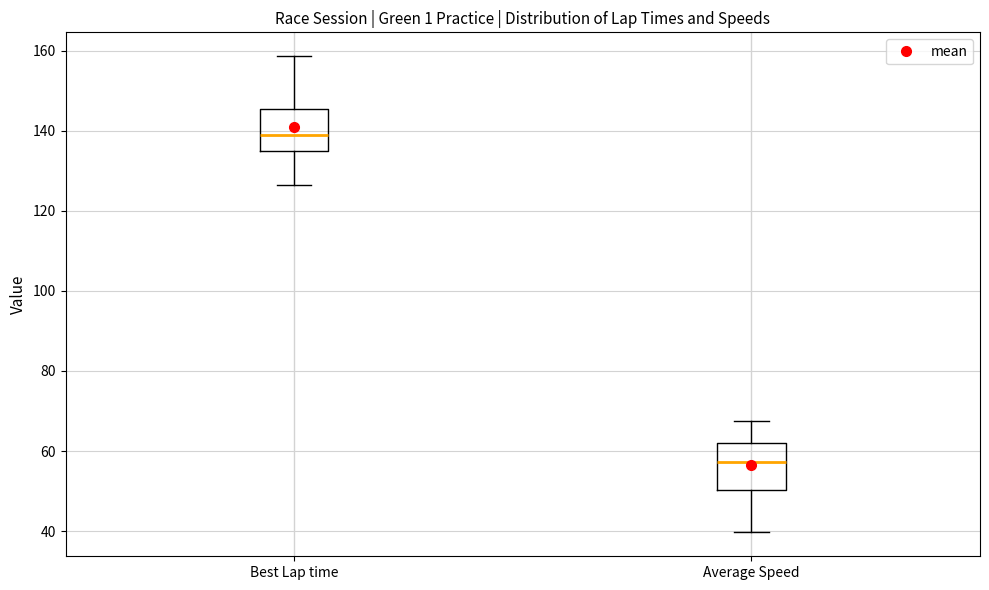

Reading left to right, read every box against the y-axis: the position of its median line, the range the box covers, and the ends of its whiskers. The values are not printed on the chart, so give them approximately, as read against the axis.

Best Lap time: median 140, box 136 to 146, whiskers 126 to 158
Average Speed: median 58, box 50 to 62, whiskers 40 to 68